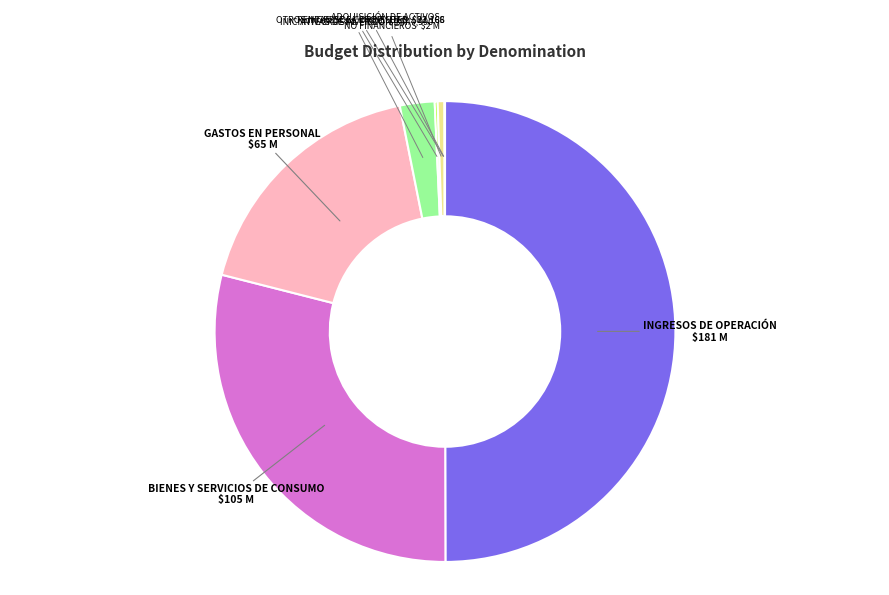

Which category has the biggest portion of the pie?

INGRESOS DE OPERACIÓN